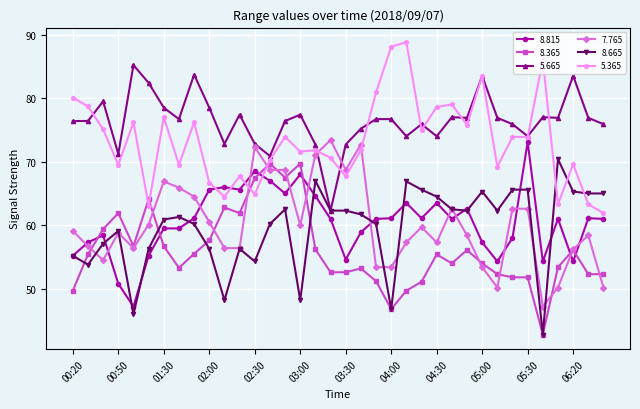

True or false: 5.665 and 8.365 intersect in this chart.

False